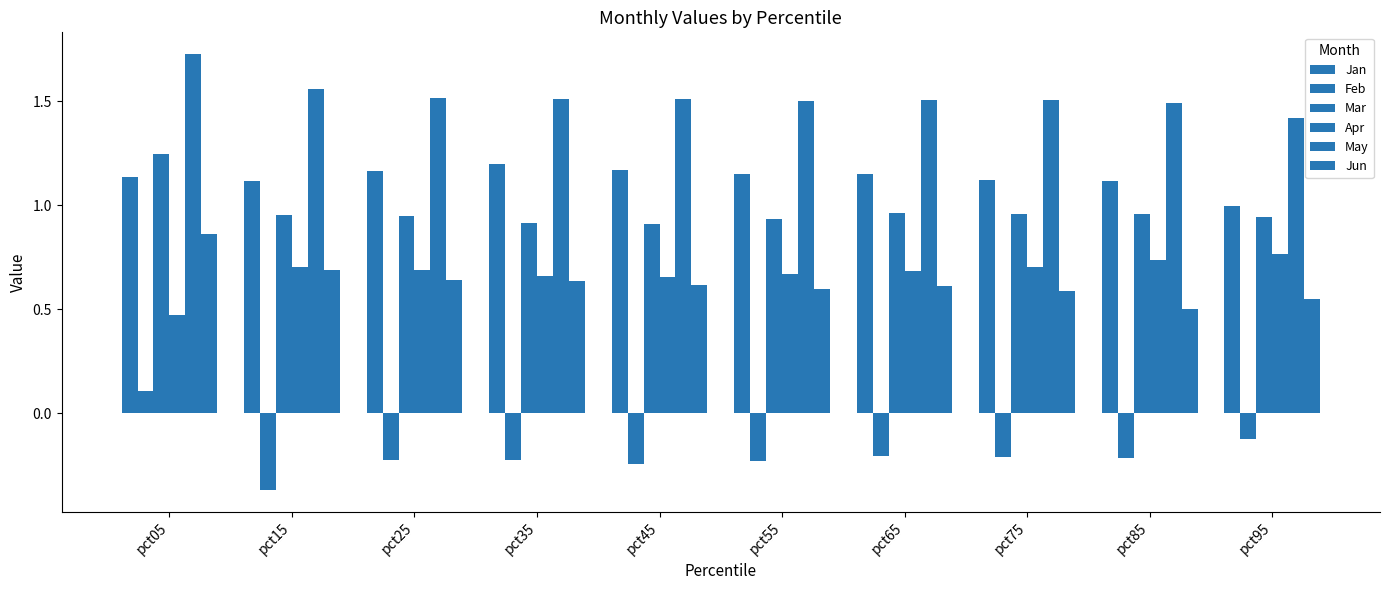

What is the value of the Feb bar at the 6th from the left?

-0.2